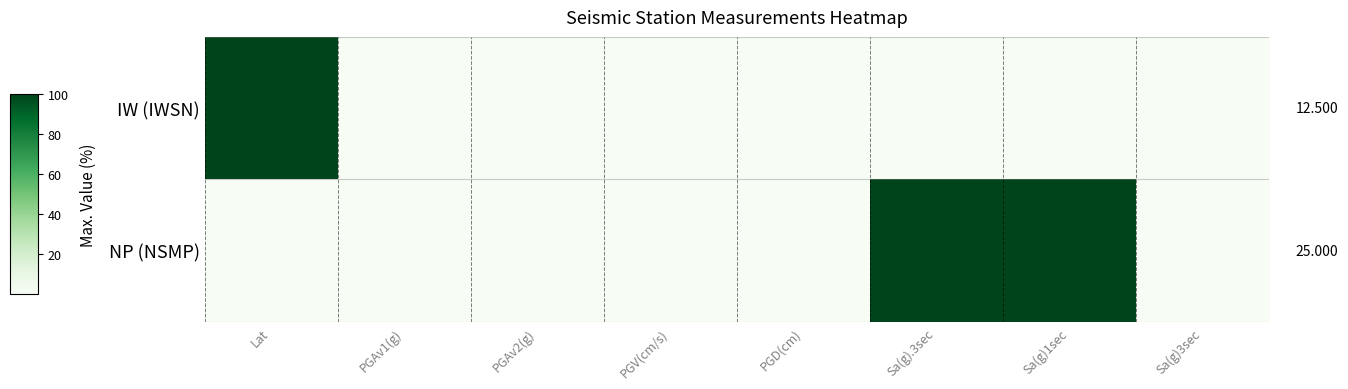

Which series has the widest spread of values?

IW (IWSN)